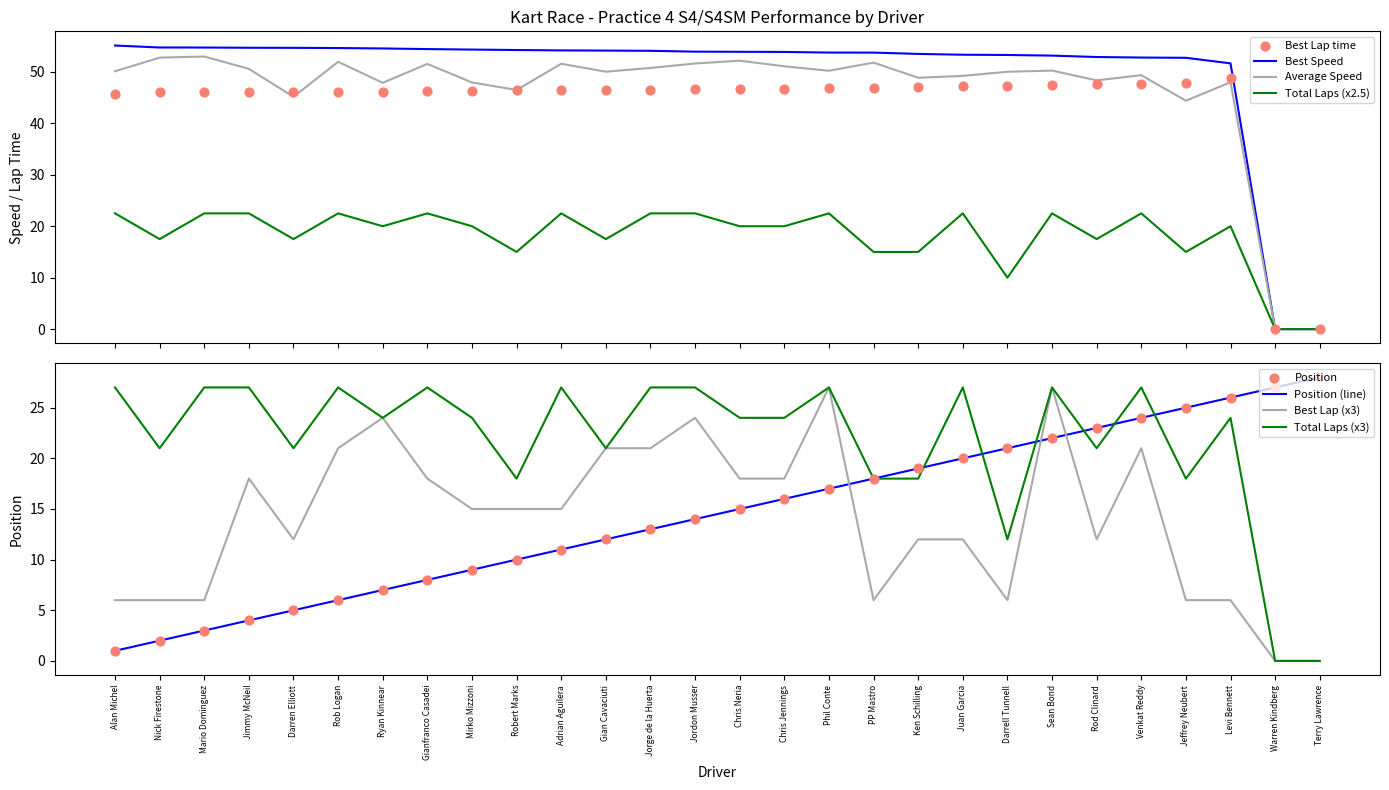

At which category is the sum across all series the highest?

Sean Bond